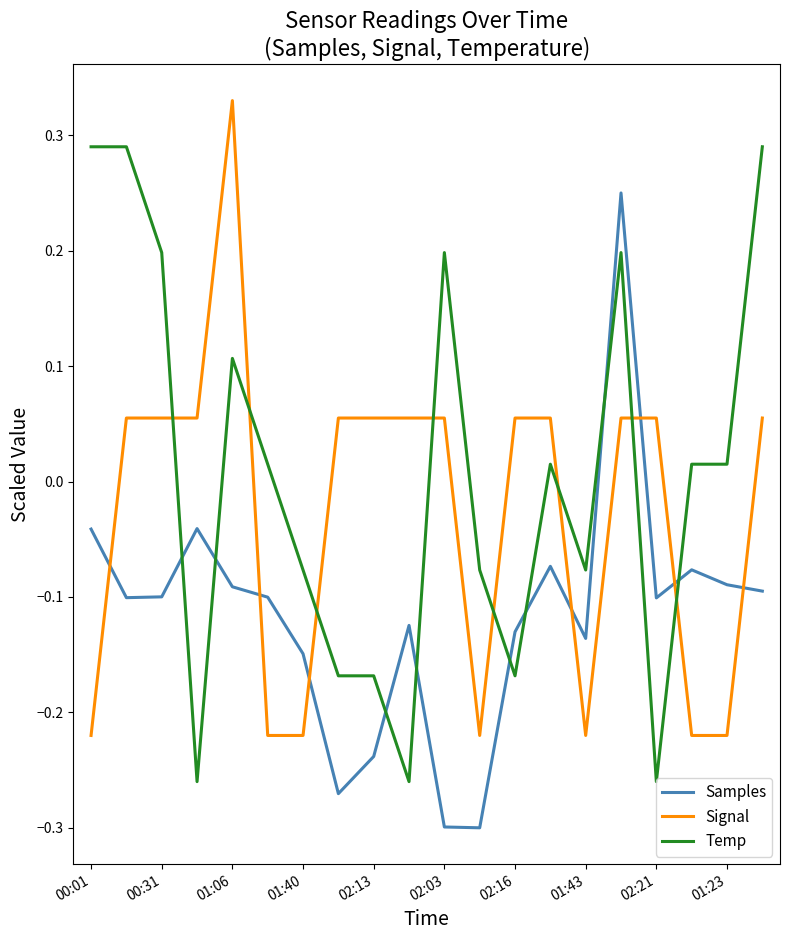

Which series has the largest total across all categories?

Temp